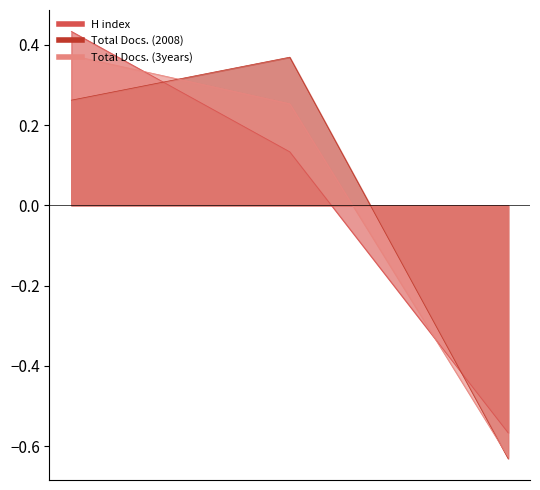

What is the difference between the Total Docs. (2008) values at 2 and 1?

0.1